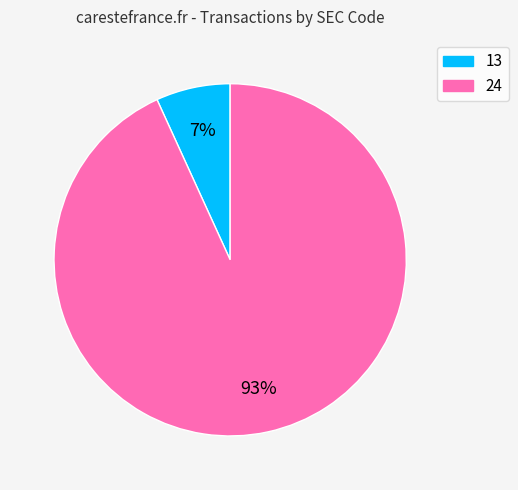

Rank the categories by value from lowest to highest.

13, 24